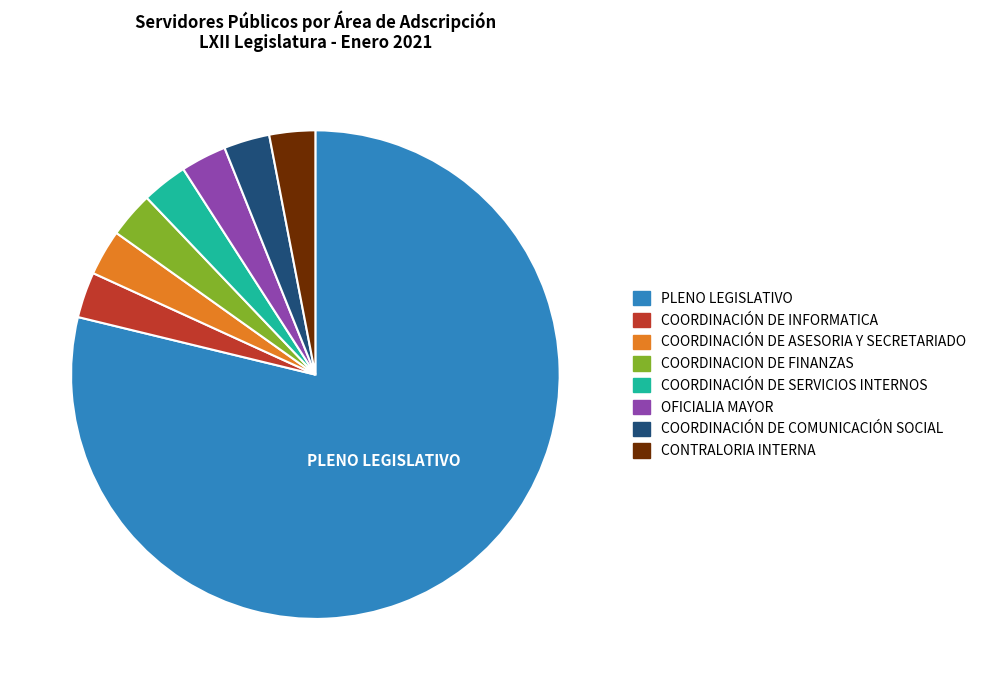

Do COORDINACION DE FINANZAS and CONTRALORIA INTERNA together represent more than half of the pie?

No